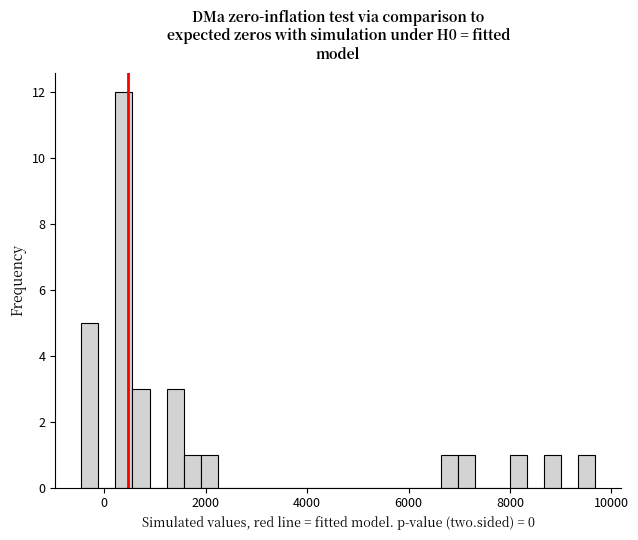

Around what value on the x-axis is the tallest bar? Give the approximate position of its centre, as read against the axis.

400